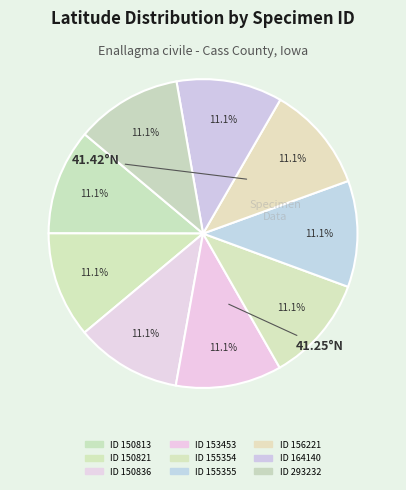

Is there a majority slice in this chart?

No